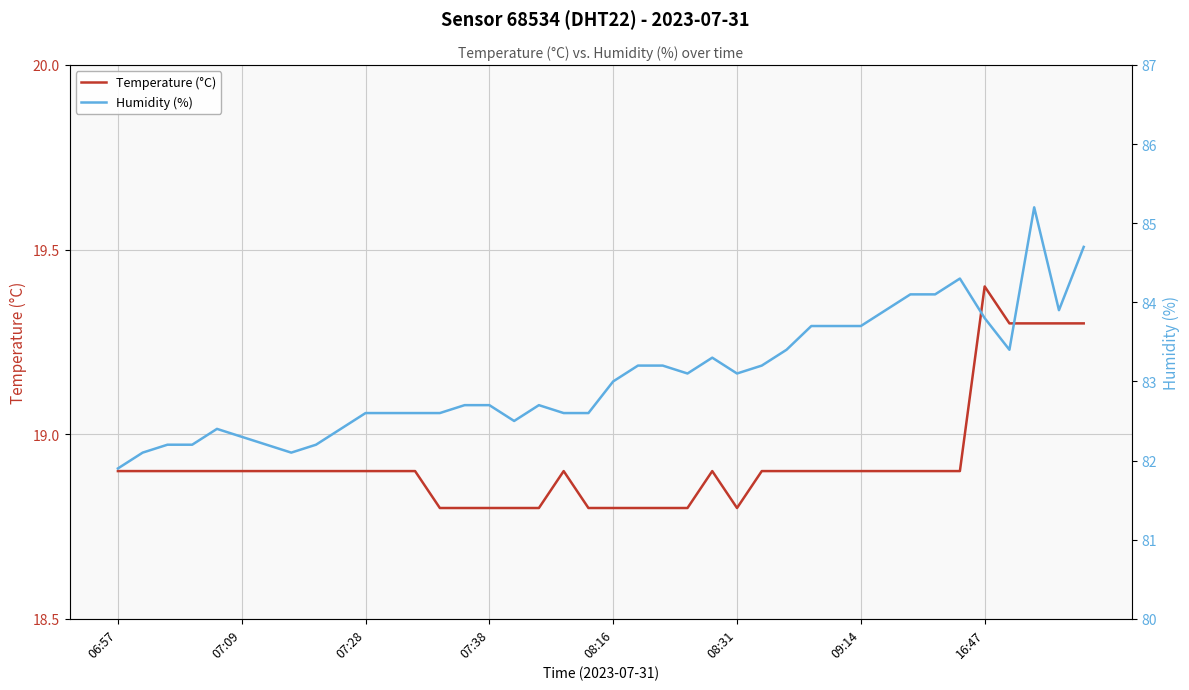

The value of Temperature (°C) at 38 is 19.3. True or false?

True